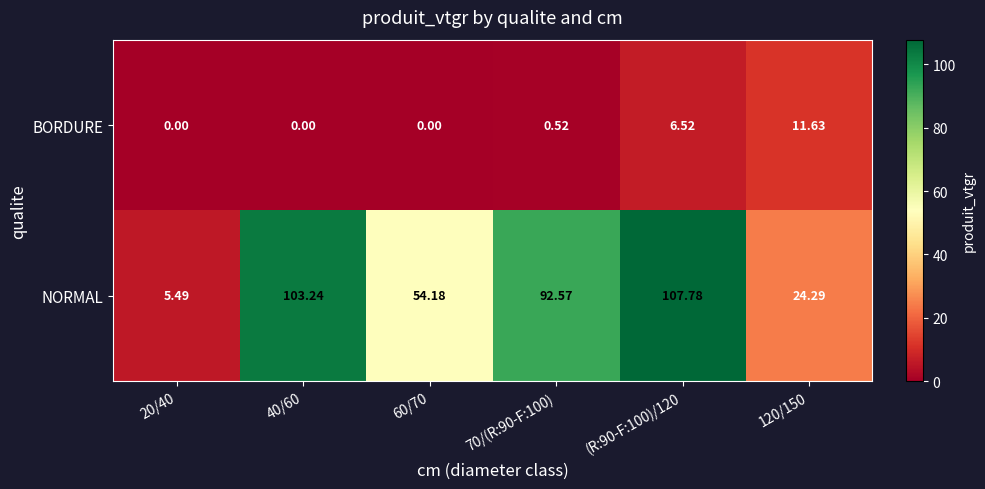

List the series in order of their overall mean, highest first.

NORMAL, BORDURE